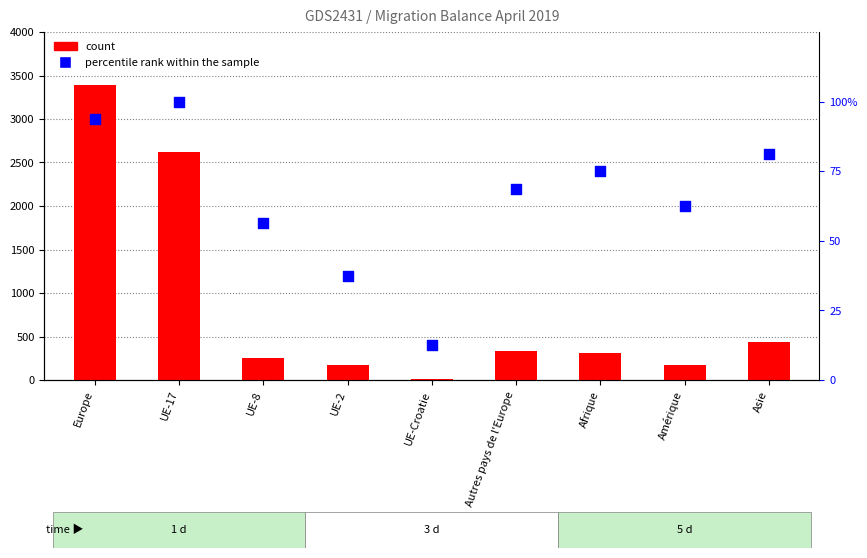

Which series has the largest total across all categories?

count